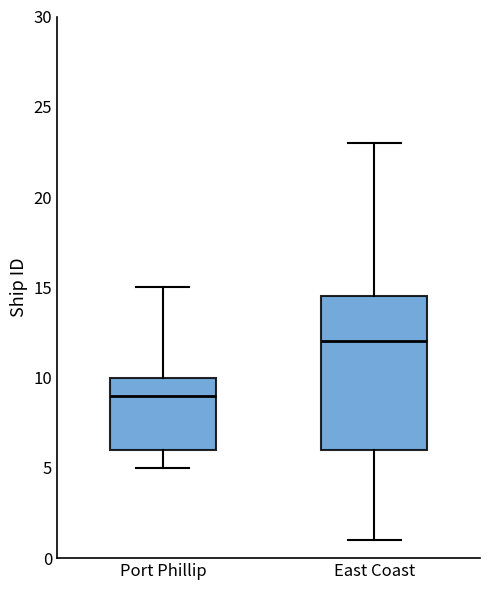

Which box is the tallest, from its lower edge to its upper edge?

East Coast